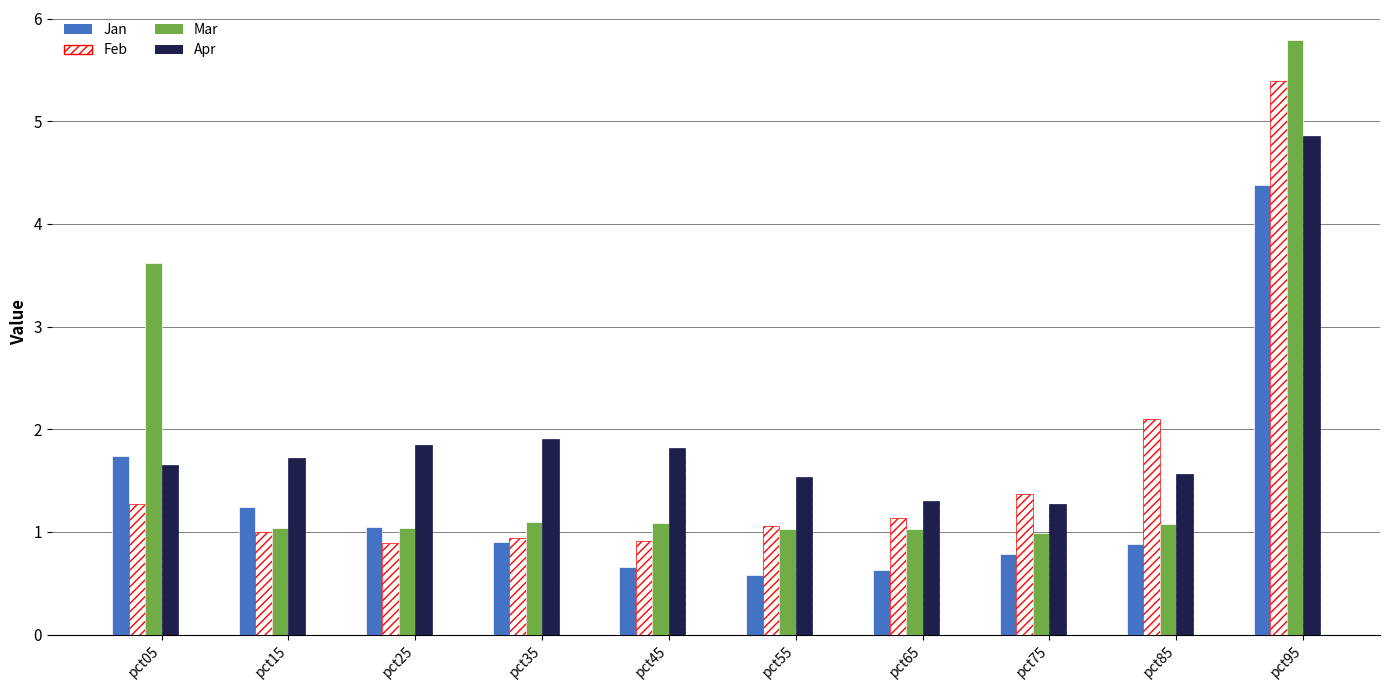

What is the difference between the second highest and minimum values in the Apr series?

0.6